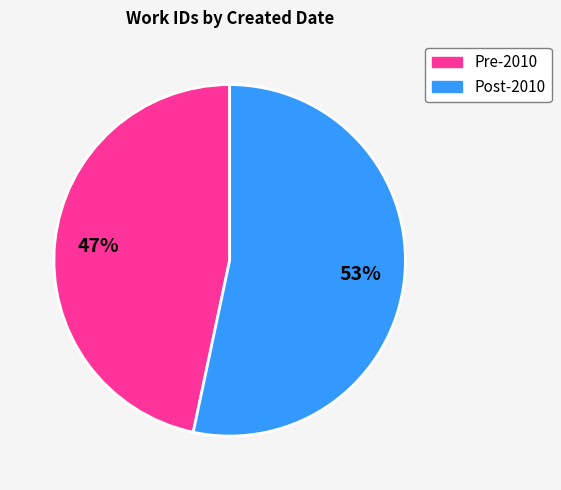

Is there any slice that represents more than half of the pie?

Yes